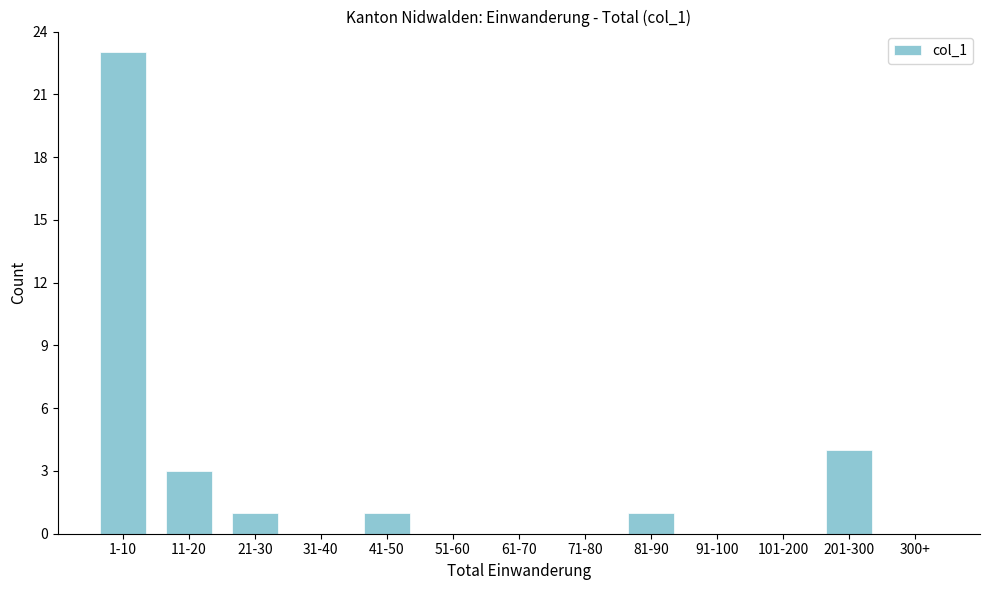

Reading left to right, extract all data points from this chart.

1-10=23	11-20=3	21-30=1	31-40=0	41-50=1	51-60=0	61-70=0	71-80=0	81-90=1	91-100=0	101-200=0	201-300=4	300+=0